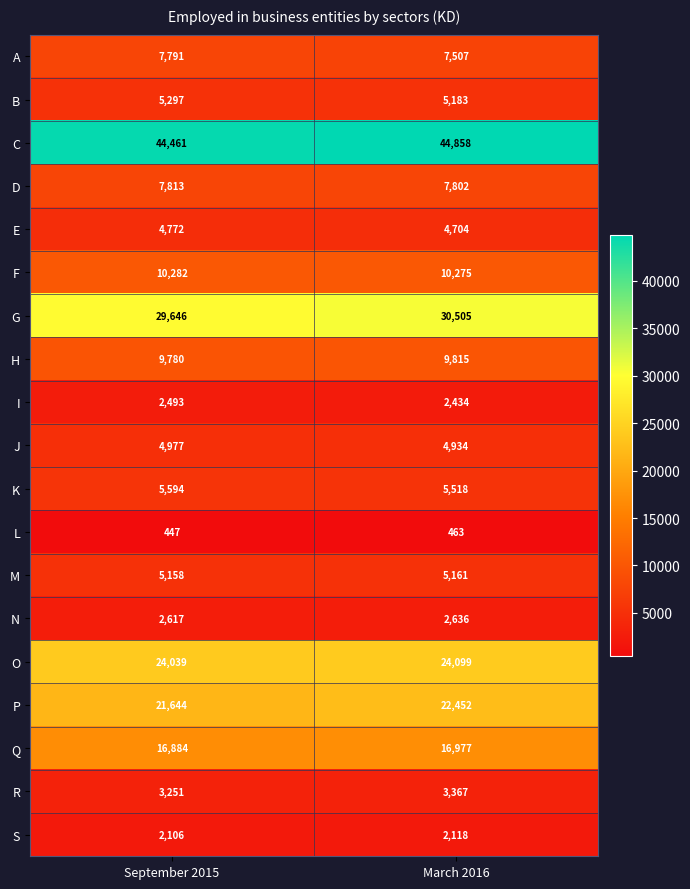

What is the approximate value of I at March 2016?

2434